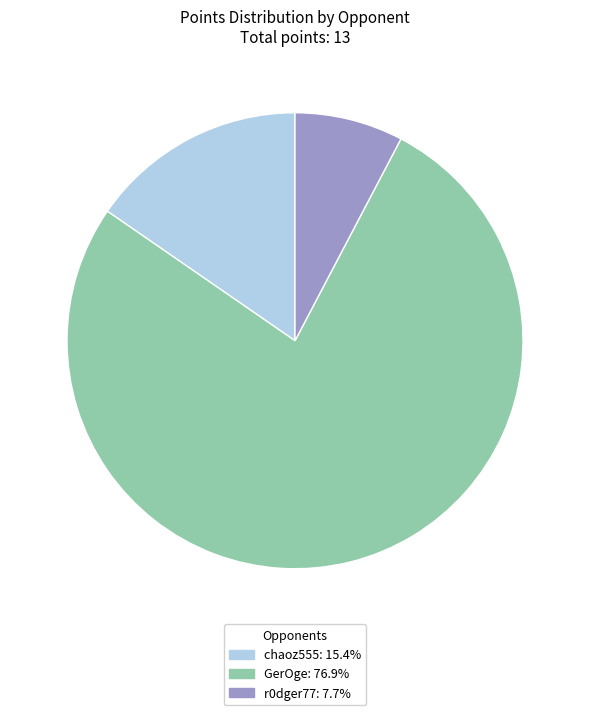

Combined, do GerOge and r0dger77 account for over 50%?

Yes